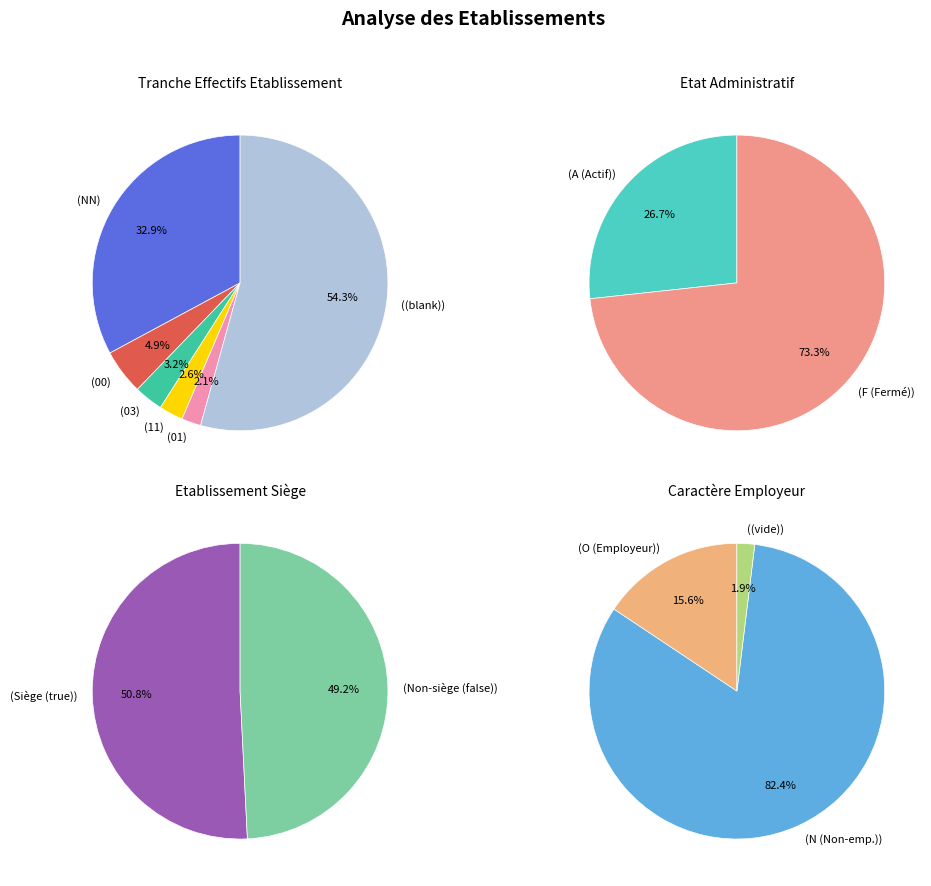

To the nearest percent, what is the difference between the largest and smallest slice percentages?

52%